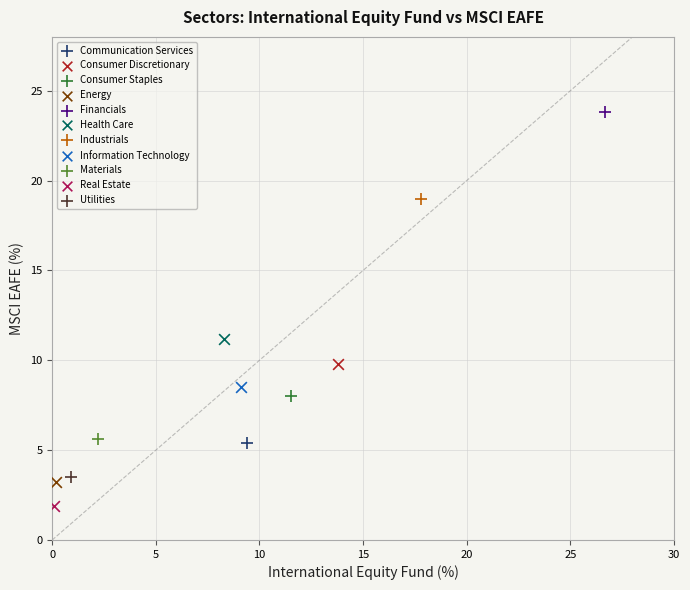

Which series reaches the maximum Y coordinate?

Financials